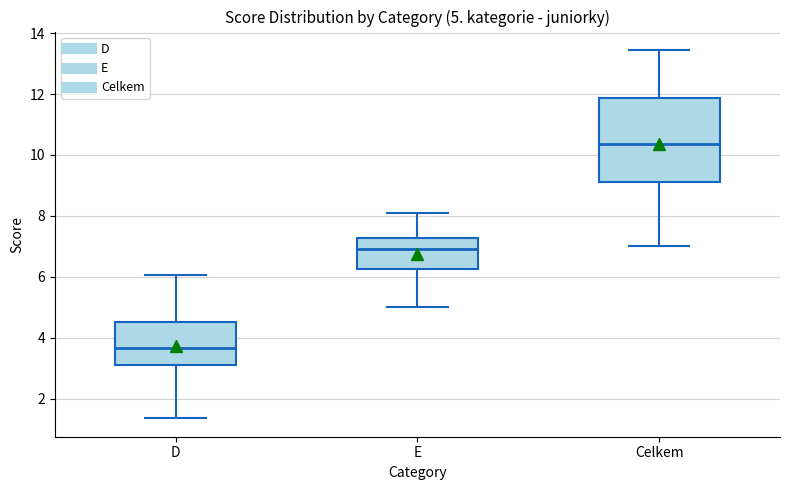

Comparing the boxes themselves (not the whiskers), which one is the tallest?

Celkem